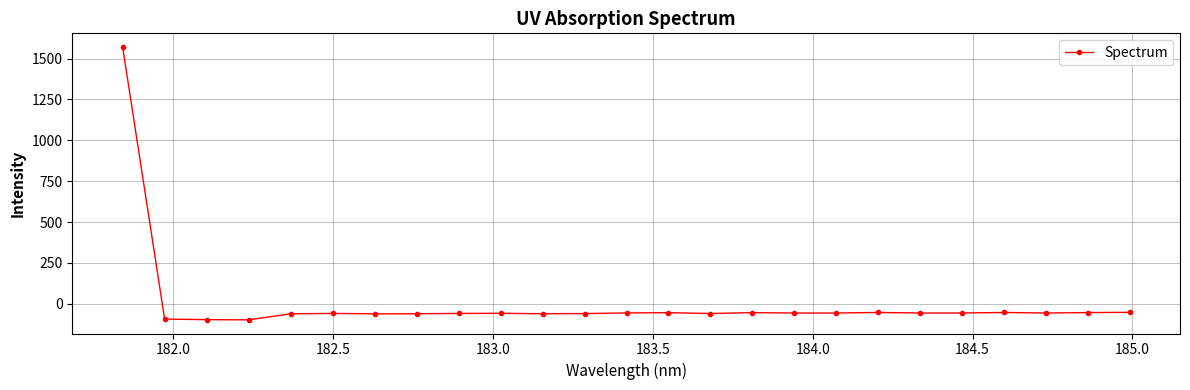

What is the greatest value displayed?

1571.1